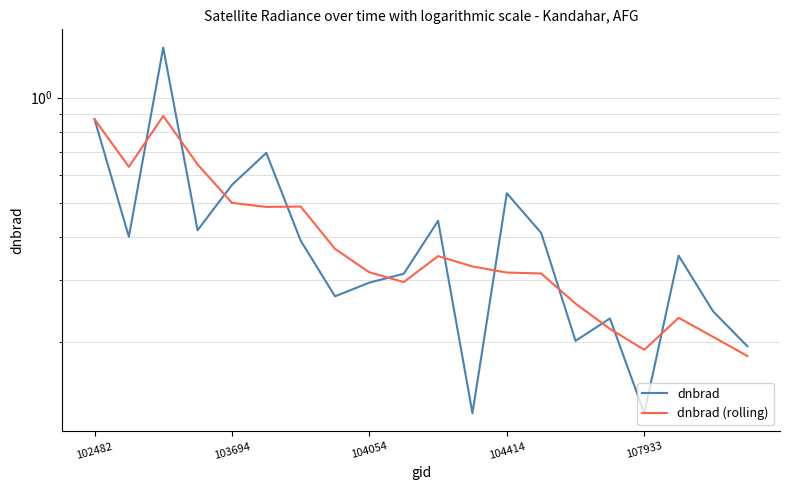

Which series ends up on top after the final intersection of dnbrad and dnbrad (rolling)?

dnbrad